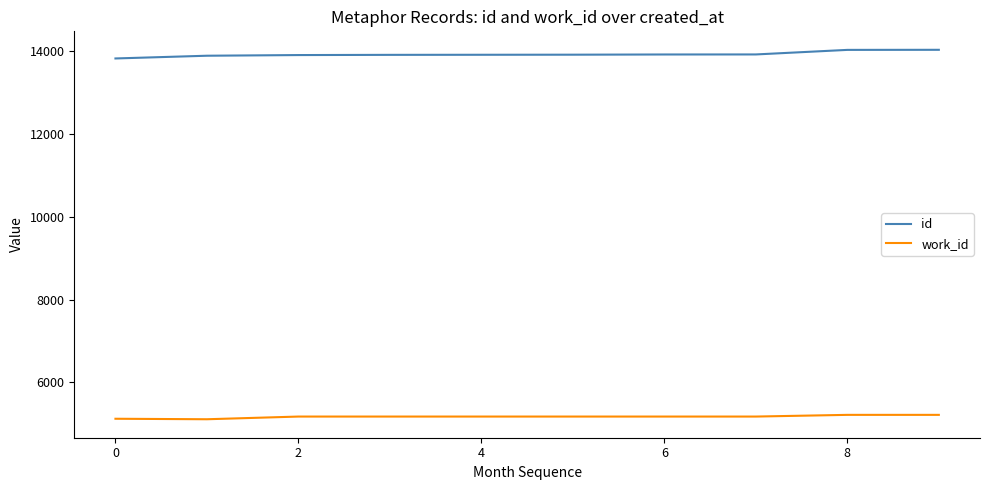

True or false: work_id and id cross at least once.

False